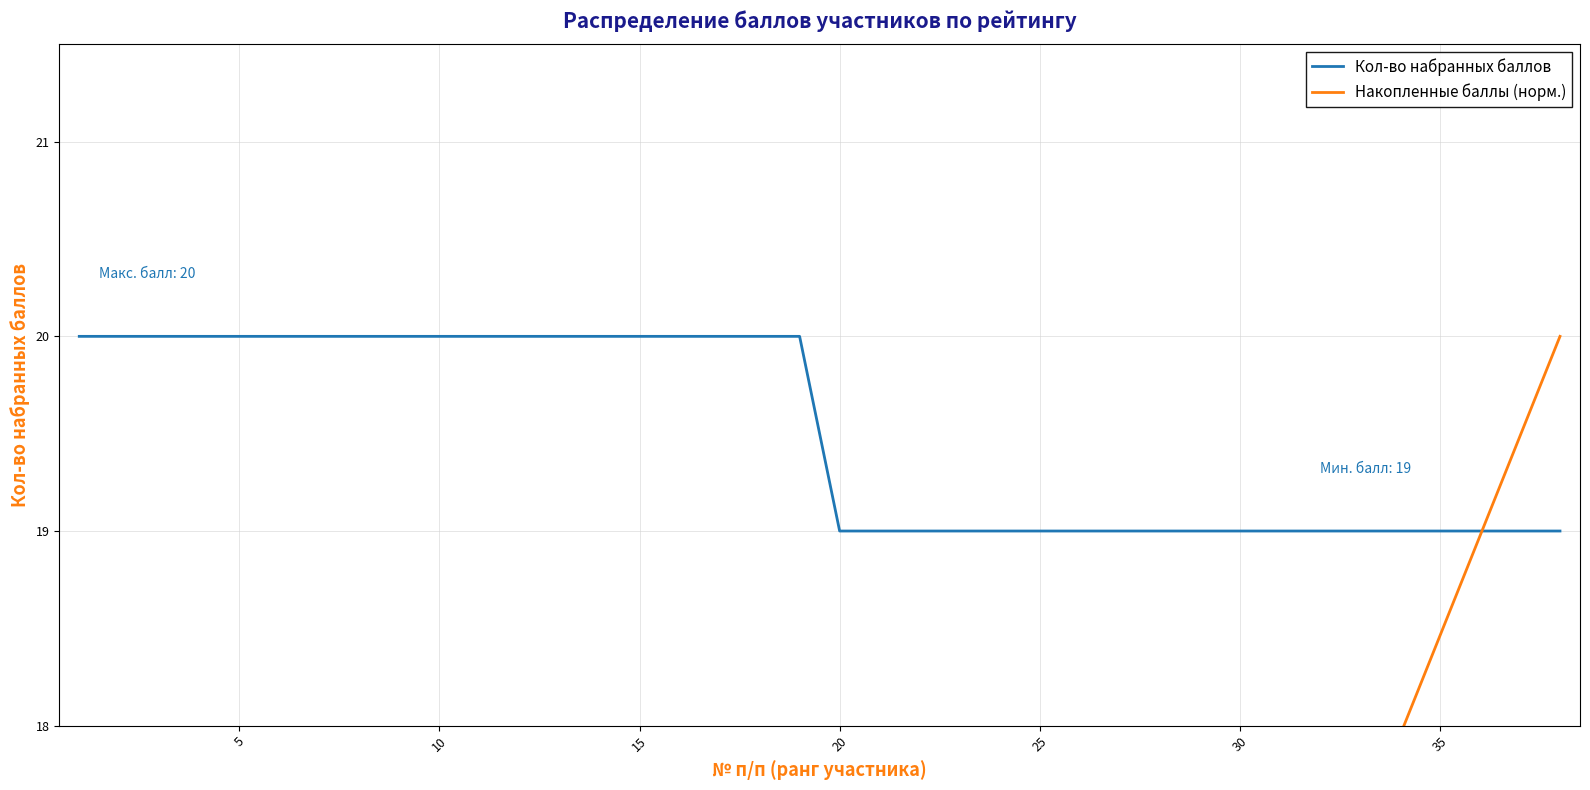

What are all the series names shown in the legend?

Кол-во набранных баллов, Накопленные баллы (норм.)